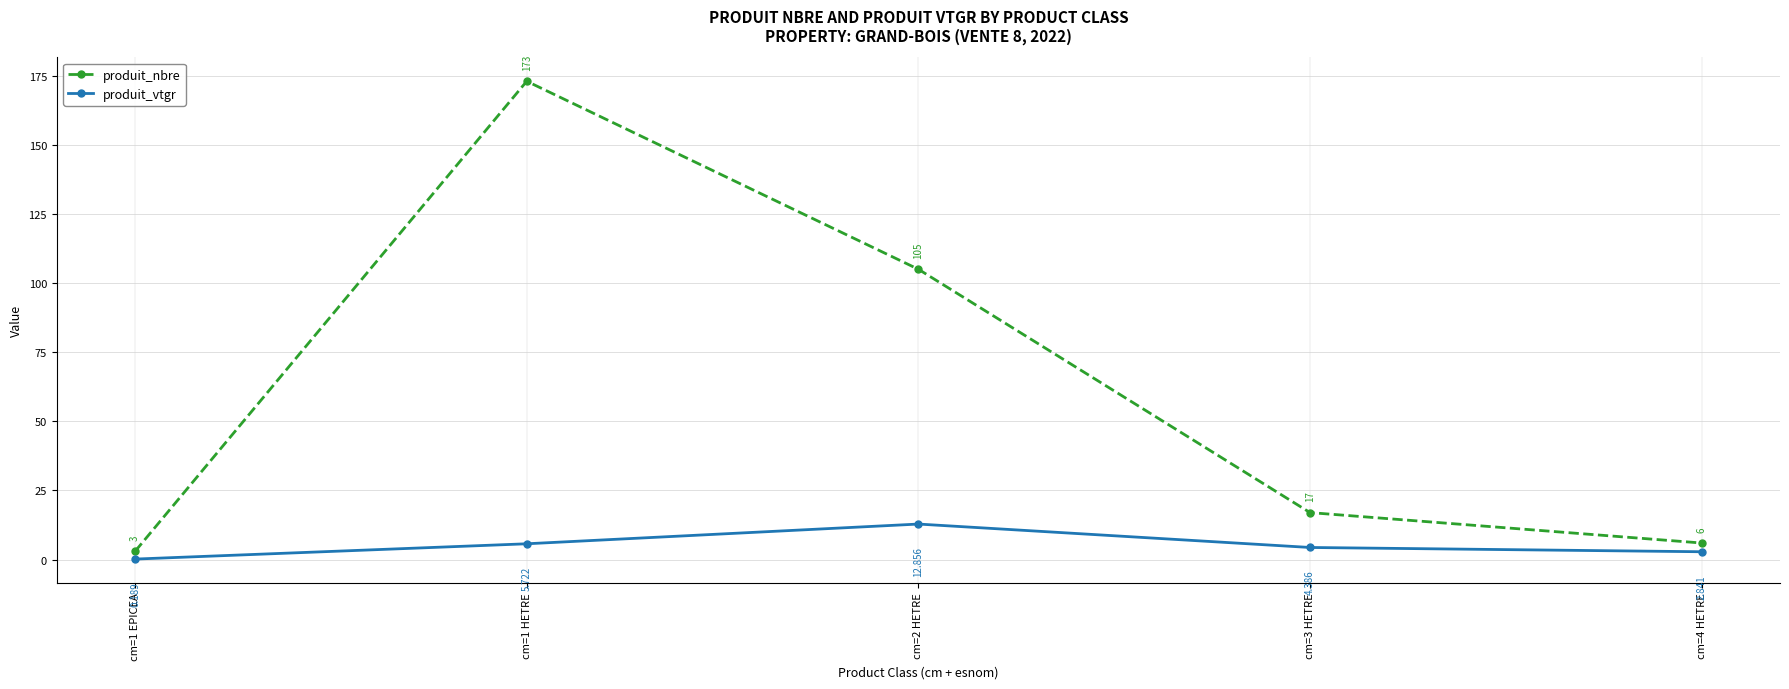

At how many categories does at least one series exceed 21?

2